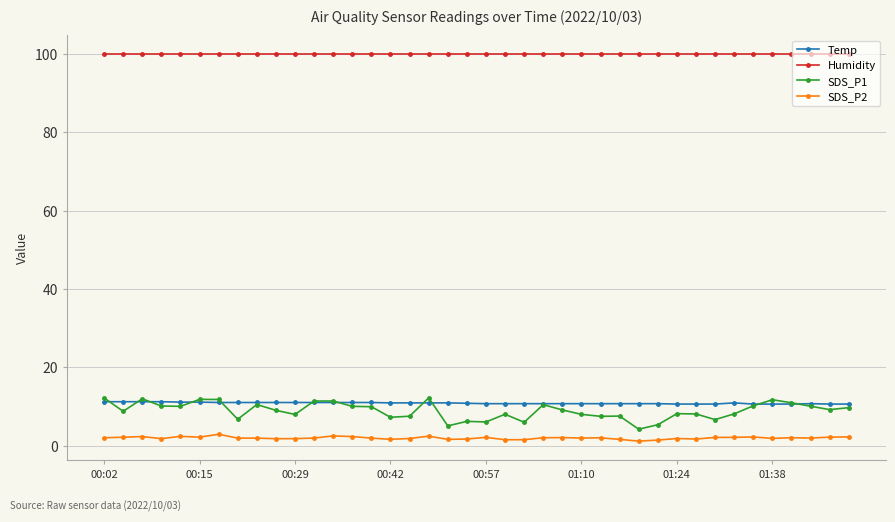

What is the difference between the maximum and second lowest values in the Temp series?

0.6